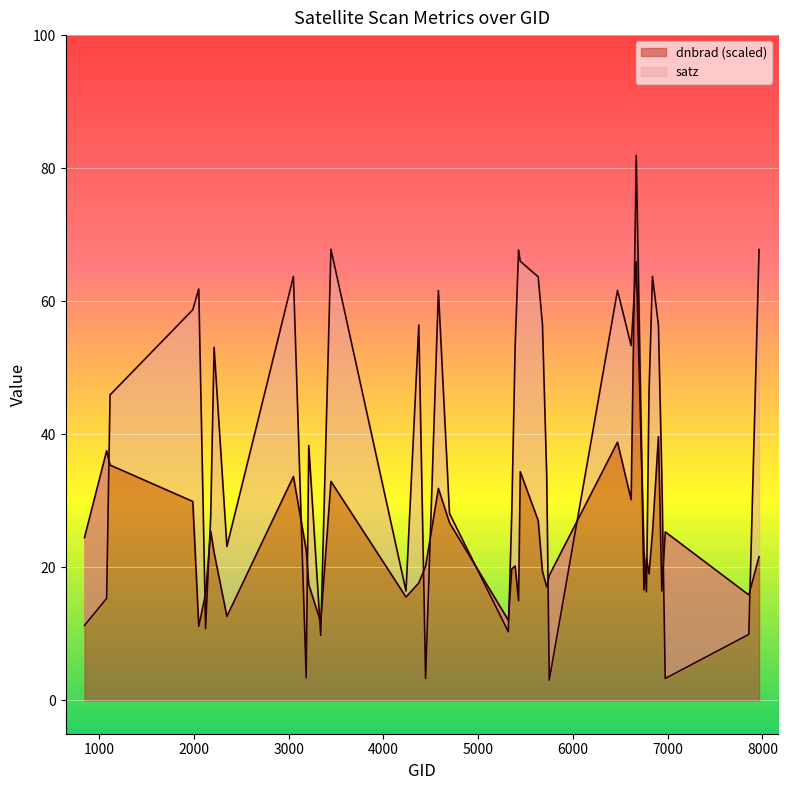

What value does the satz series have at 6839?

63.7